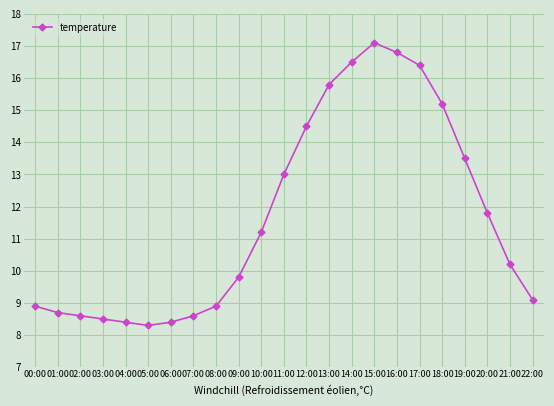

What is the difference between the values at 20:00 and 05:00?

3.5